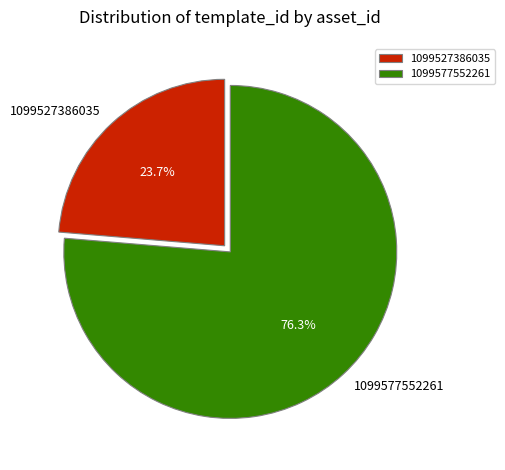

Is 1099577552261 the majority of the pie?

Yes